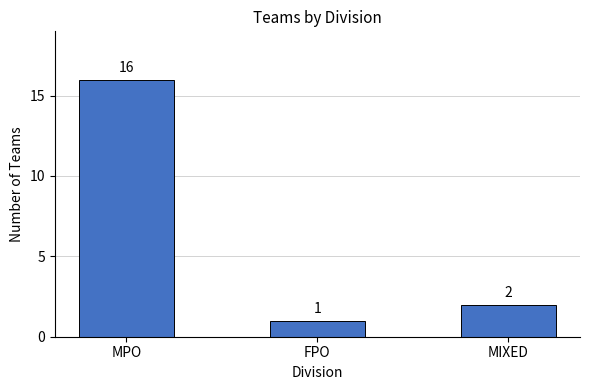

Rank the categories by value from lowest to highest.

FPO, MIXED, MPO